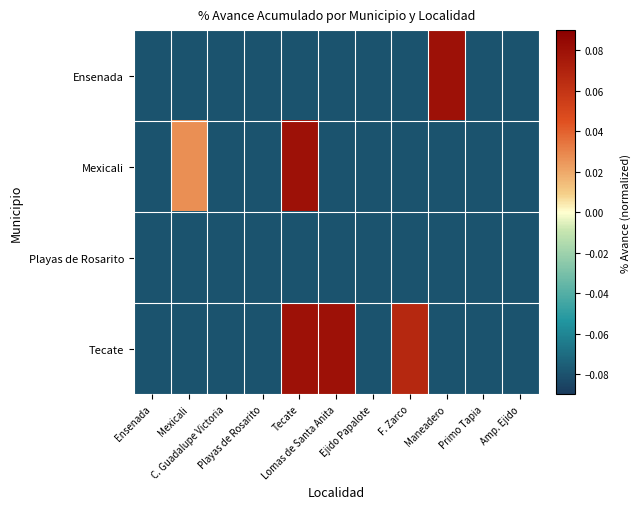

What is the difference between the highest and lowest values at Maneadero?

0.2